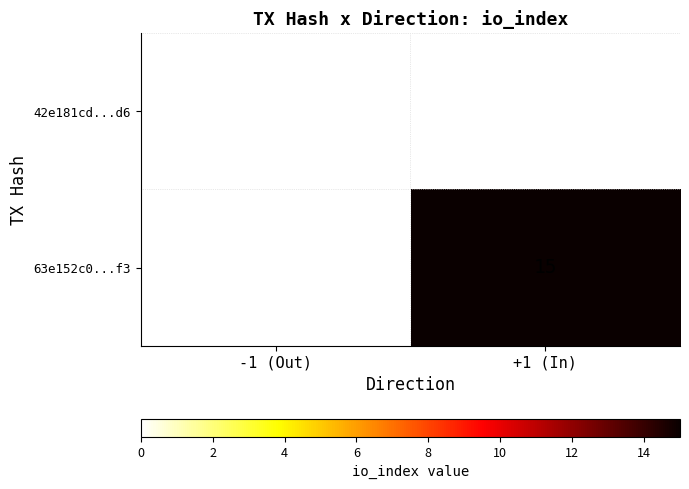

The value of 63e152c0...f3 at +1 (In) is 25. True or false?

False